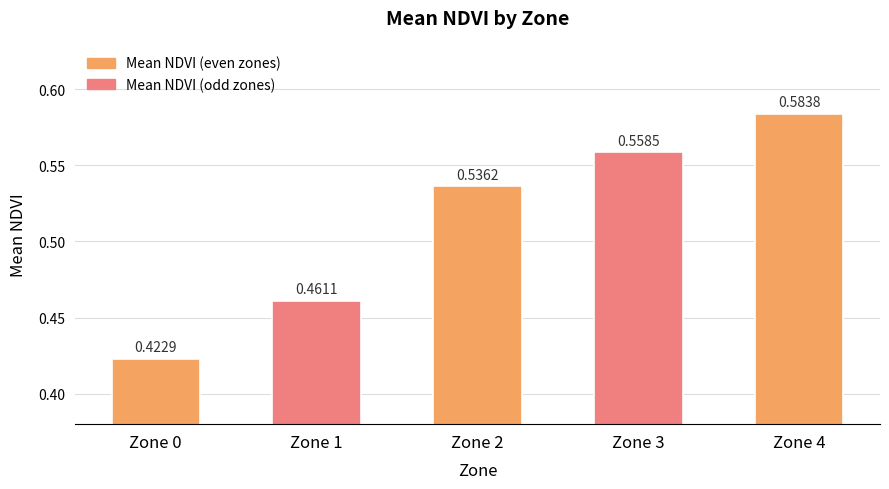

Are the bars grouped side by side (vs. stacked)?

No